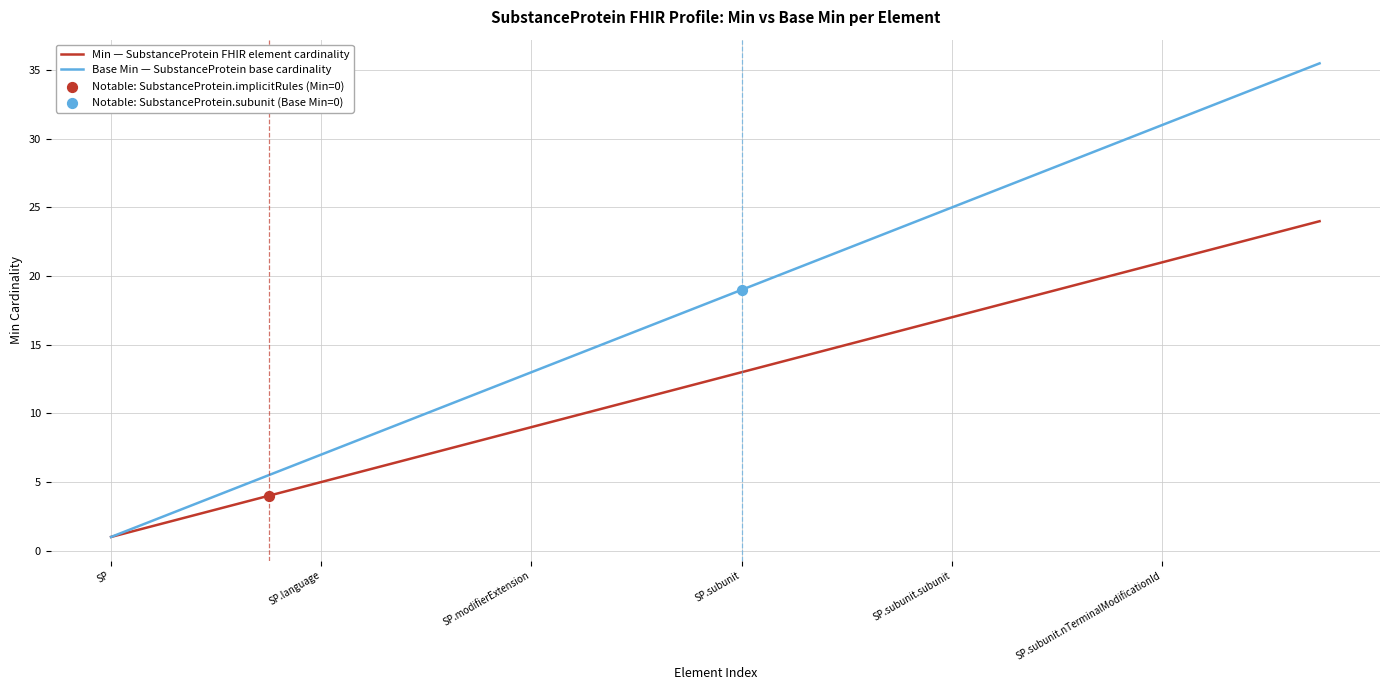

Which series has the largest total across all categories?

Base Min — SubstanceProtein base cardinality